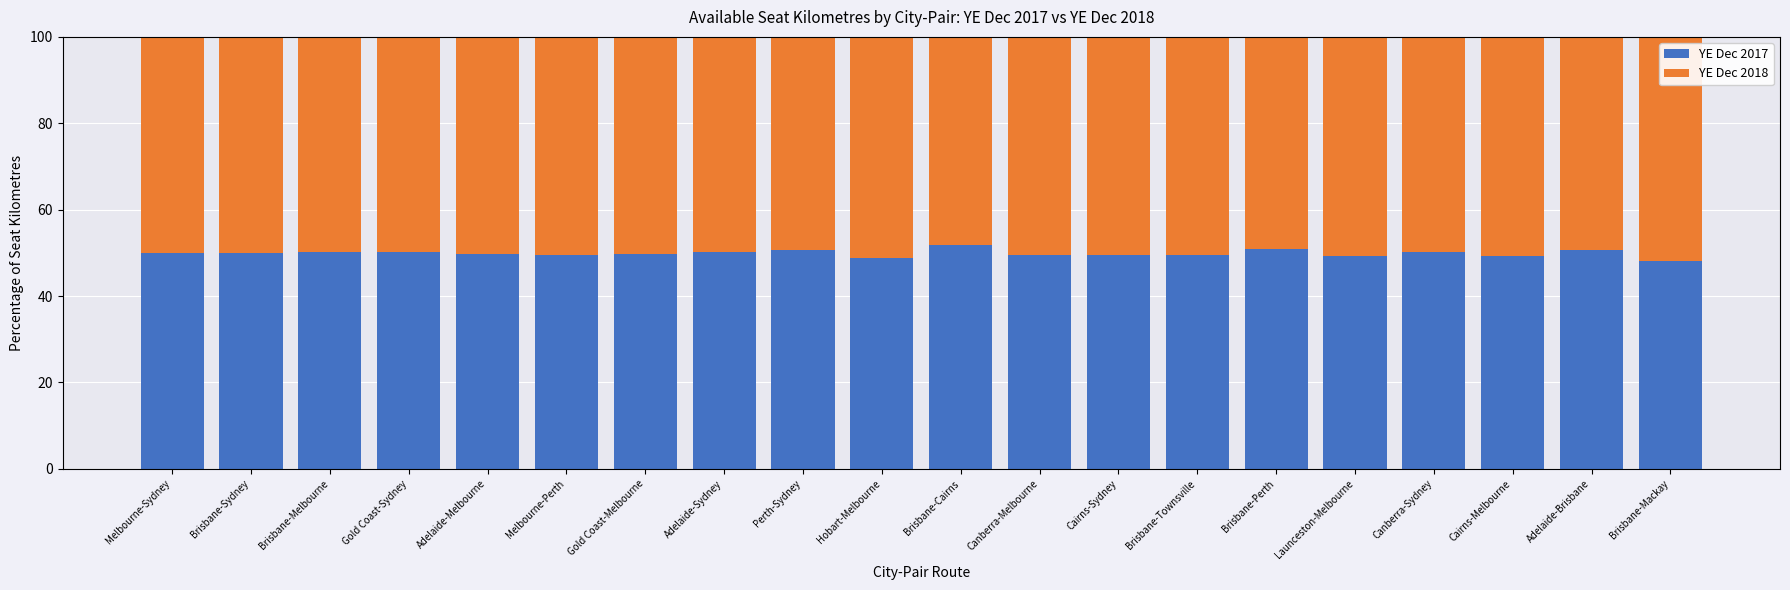

What is the total value across all series at Brisbane-Melbourne?

100.0